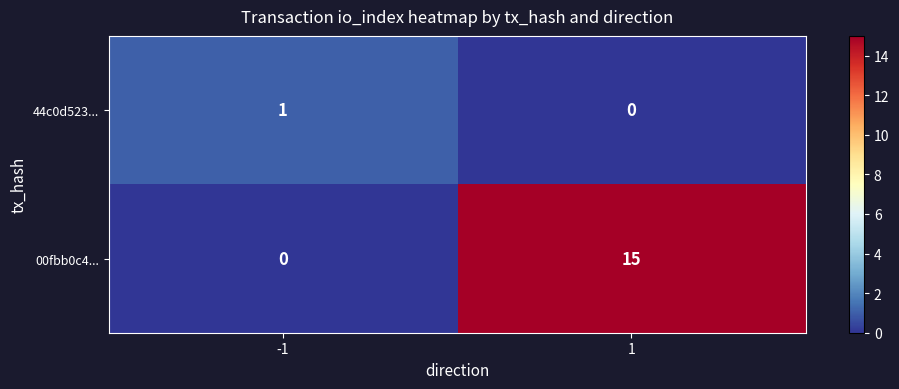

List the series in order of their overall mean, lowest first.

44c0d523..., 00fbb0c4...